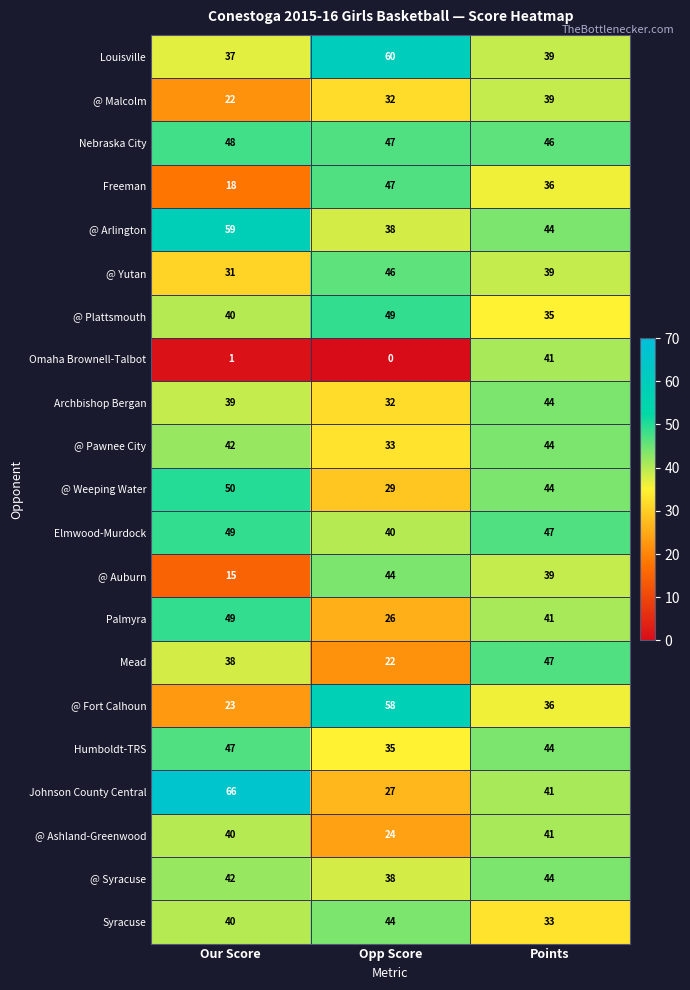

At how many categories does at least one series exceed 12?

3